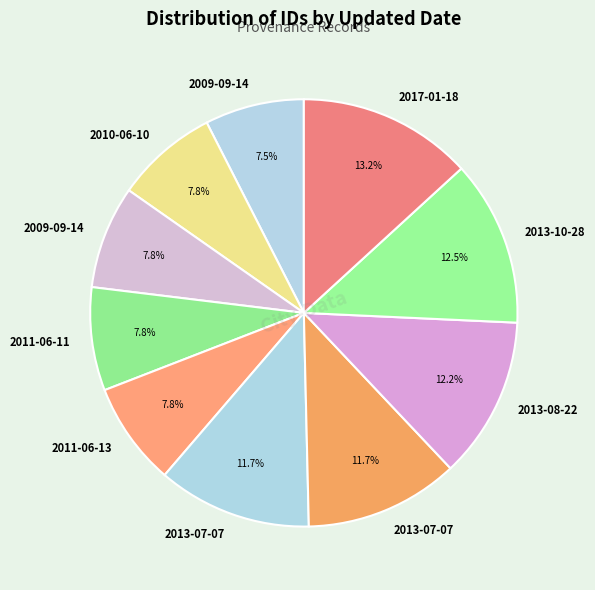

Rank the categories by value from lowest to highest.

2009-09-14, 2010-06-10, 2009-09-14, 2011-06-11, 2011-06-13, 2013-07-07, 2013-07-07, 2013-08-22, 2013-10-28, 2017-01-18